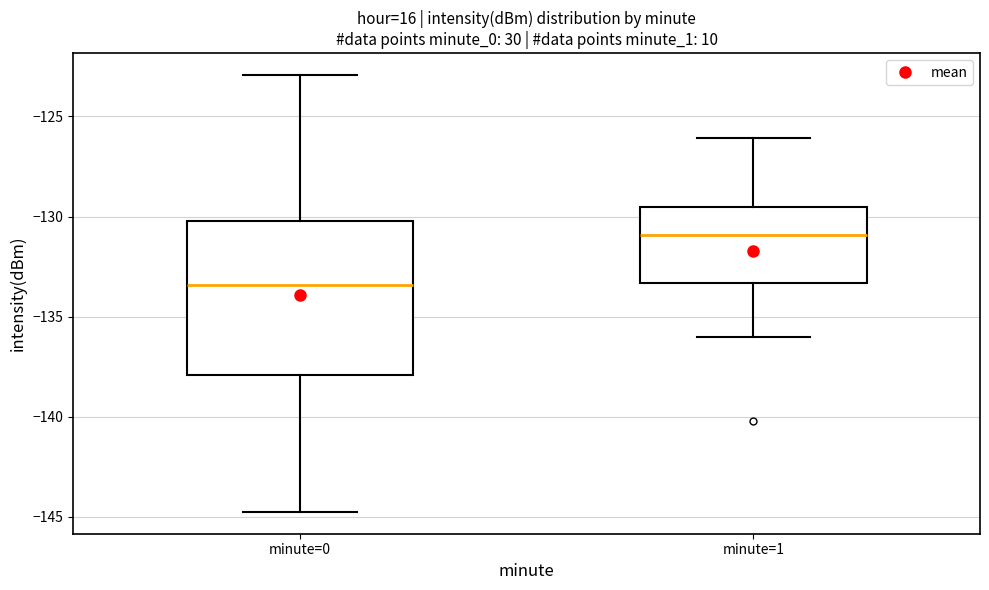

Where is the lower edge of the box for minute=1 on the y-axis? The values are not printed on the chart, so give them approximately, as read against the axis.

-133.5